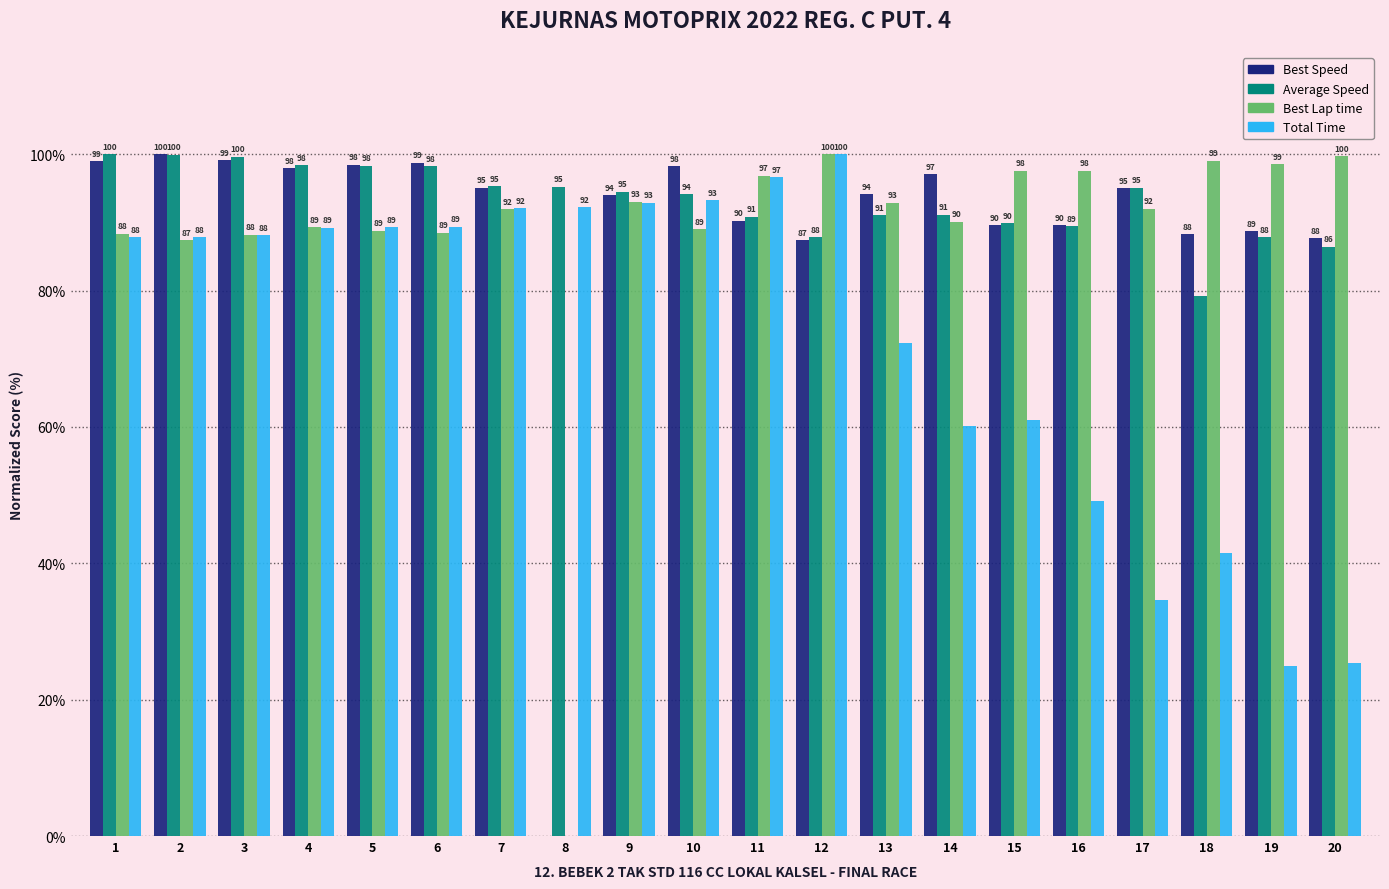

What value does the Best Lap time series have at 15?

97.6